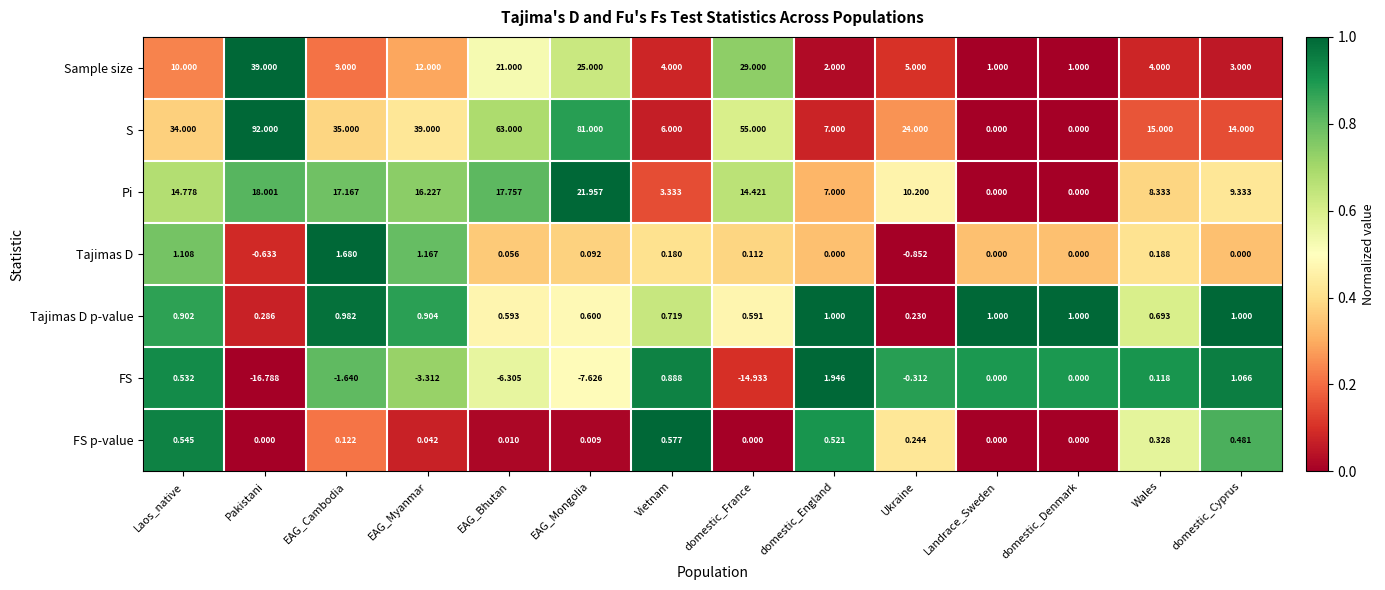

Which series has the largest range (max minus min)?

S